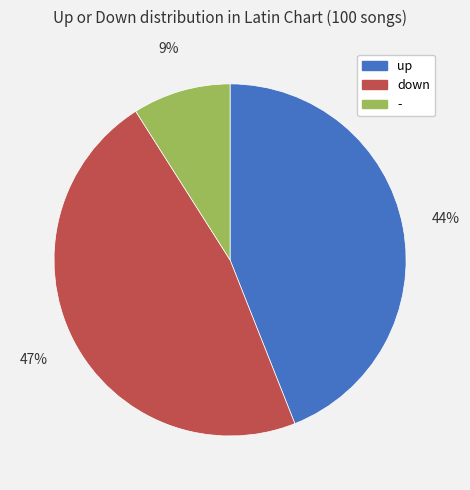

To the nearest percent, what is the difference between the - and down slice percentages?

38%